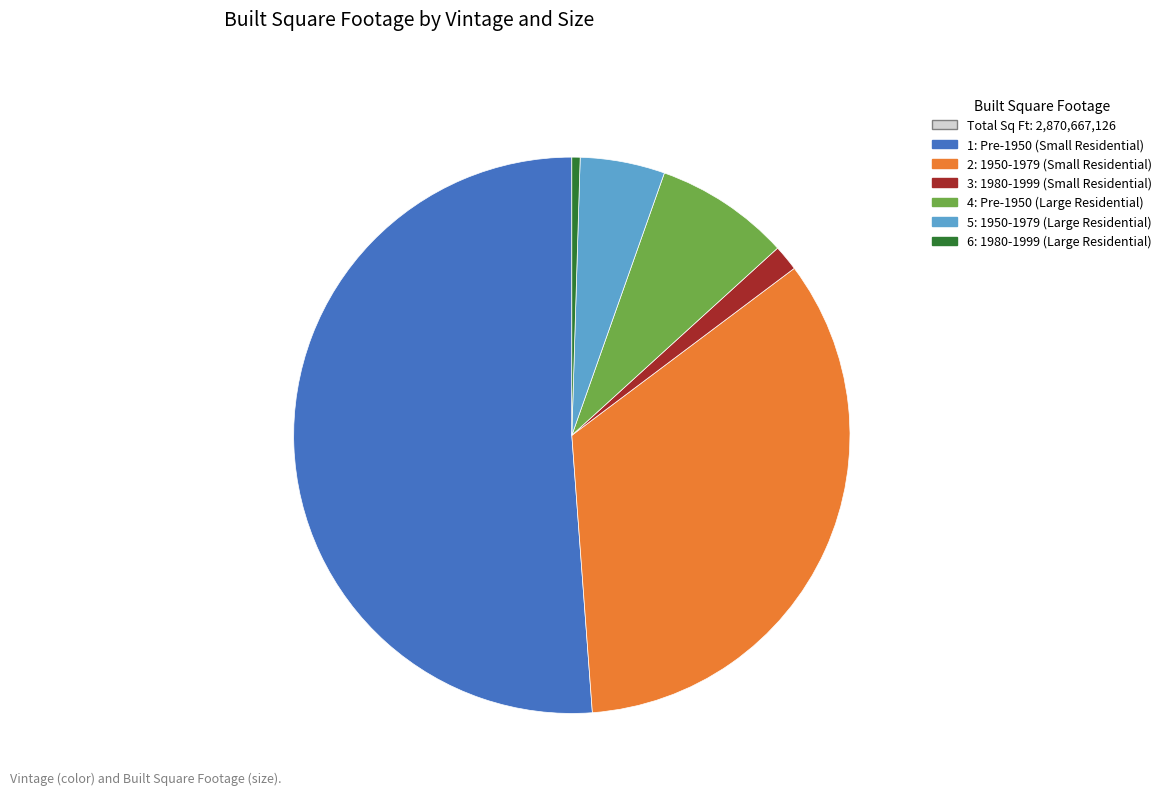

Does any single category account for the majority?

Yes